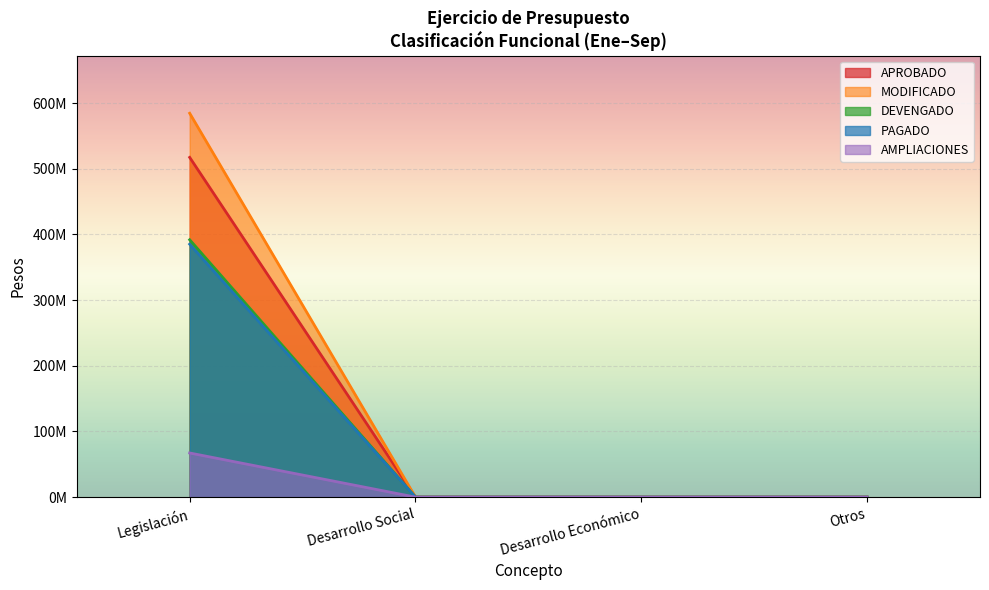

Does the chart display data point markers on the line(s)?

No